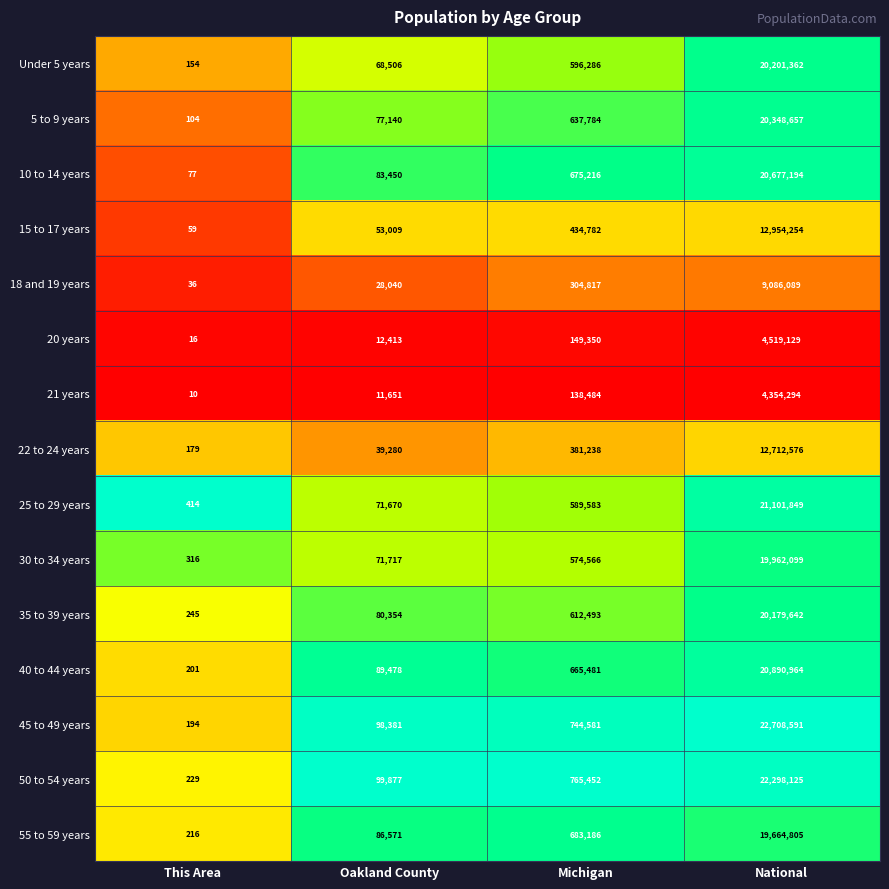

Read the 35 to 39 years value at Oakland County, to the nearest 100.

80400